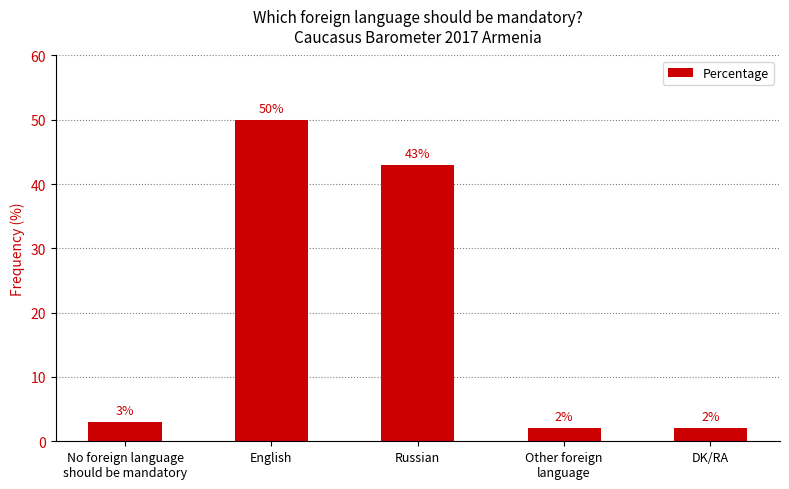

What is the label of the 3rd bar from the right?

Russian